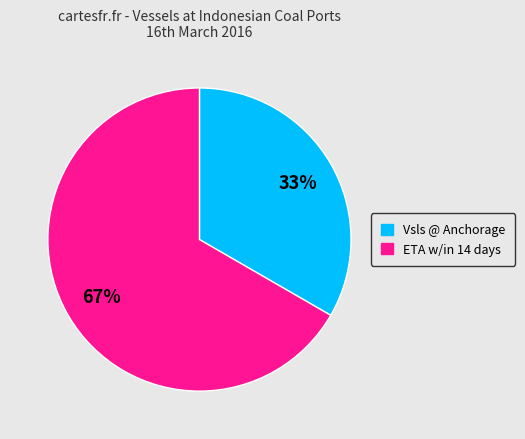

What is the majority slice?

ETA w/in 14 days